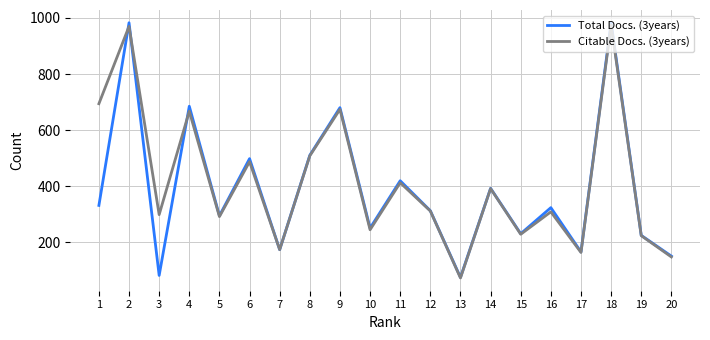

Where do Total Docs. (3years) and Citable Docs. (3years) first cross each other?

1 and 2